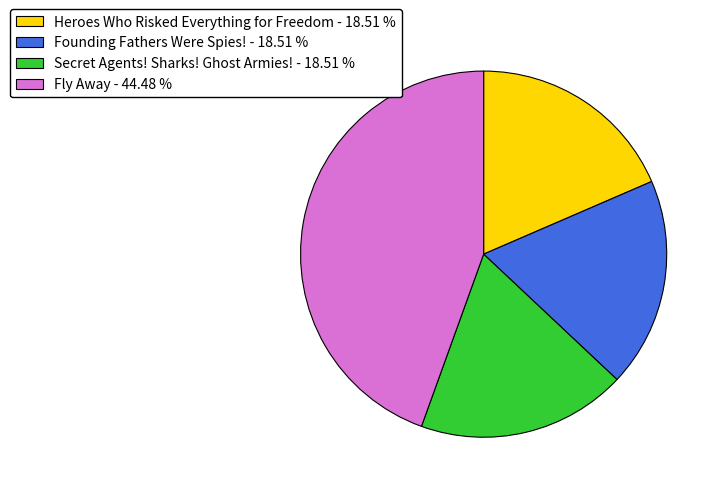

Which category has the biggest portion of the pie?

Fly Away - 44.48 %